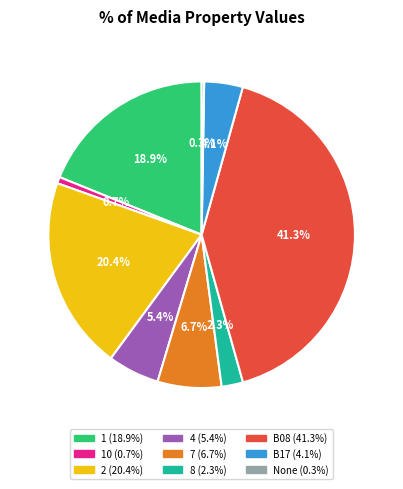

Does any single category account for the majority?

No